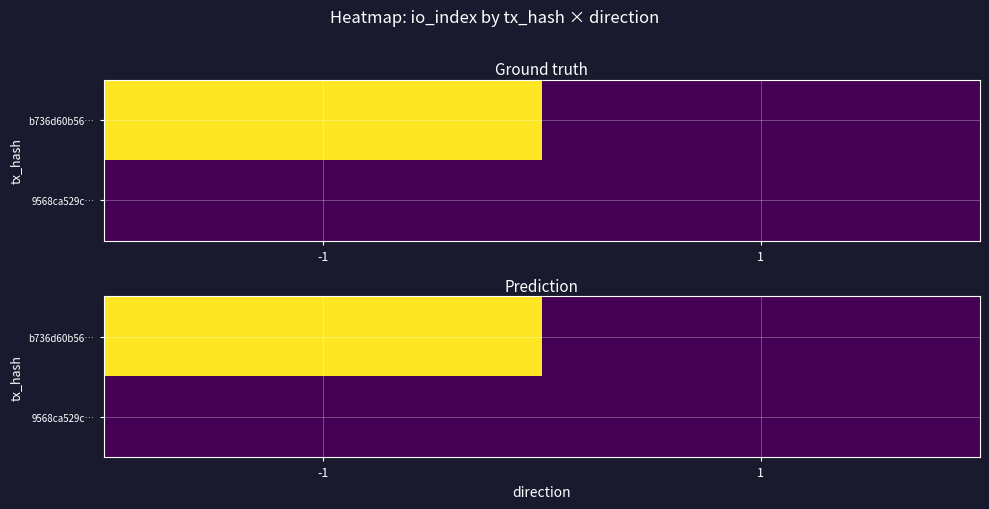

Which has a higher value, 1 or -1?

-1